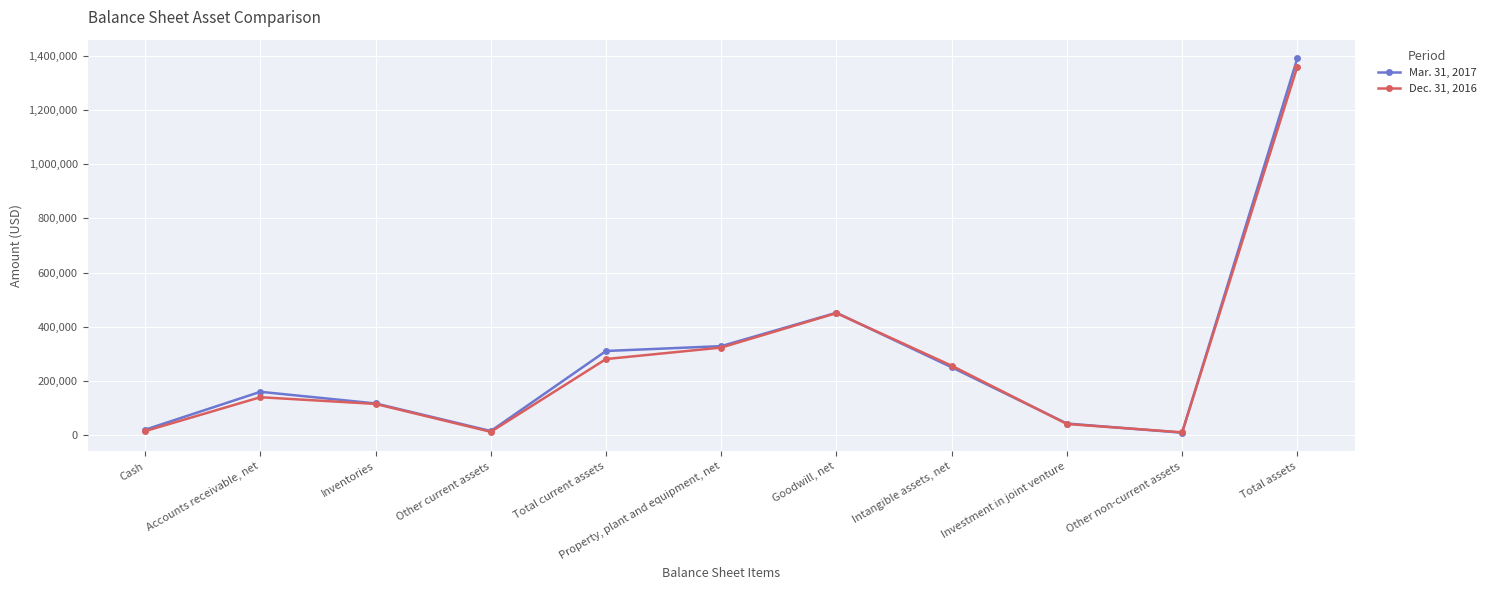

Between Inventories and Intangible assets, net, which series saw the biggest shift?

Dec. 31, 2016